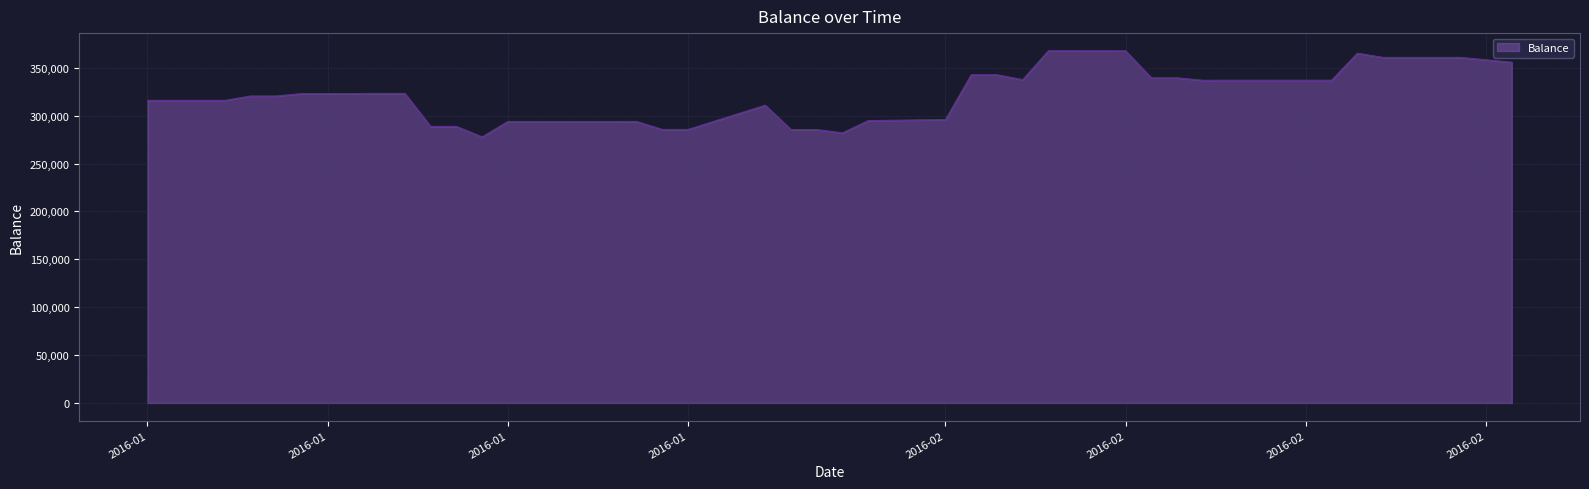

What is the maximum value shown in the chart?

367843.4